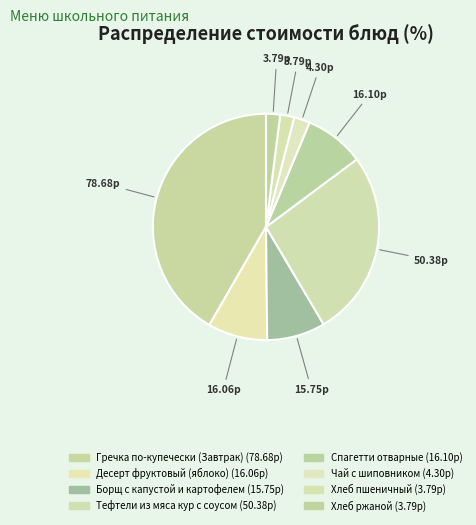

How many segments does this pie chart have?

8